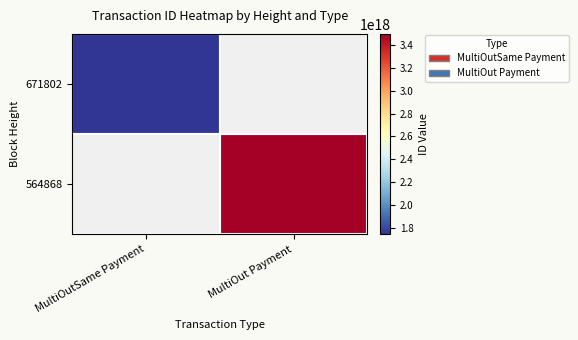

Rank the series at MultiOut Payment from highest to lowest value.

671802, 564868